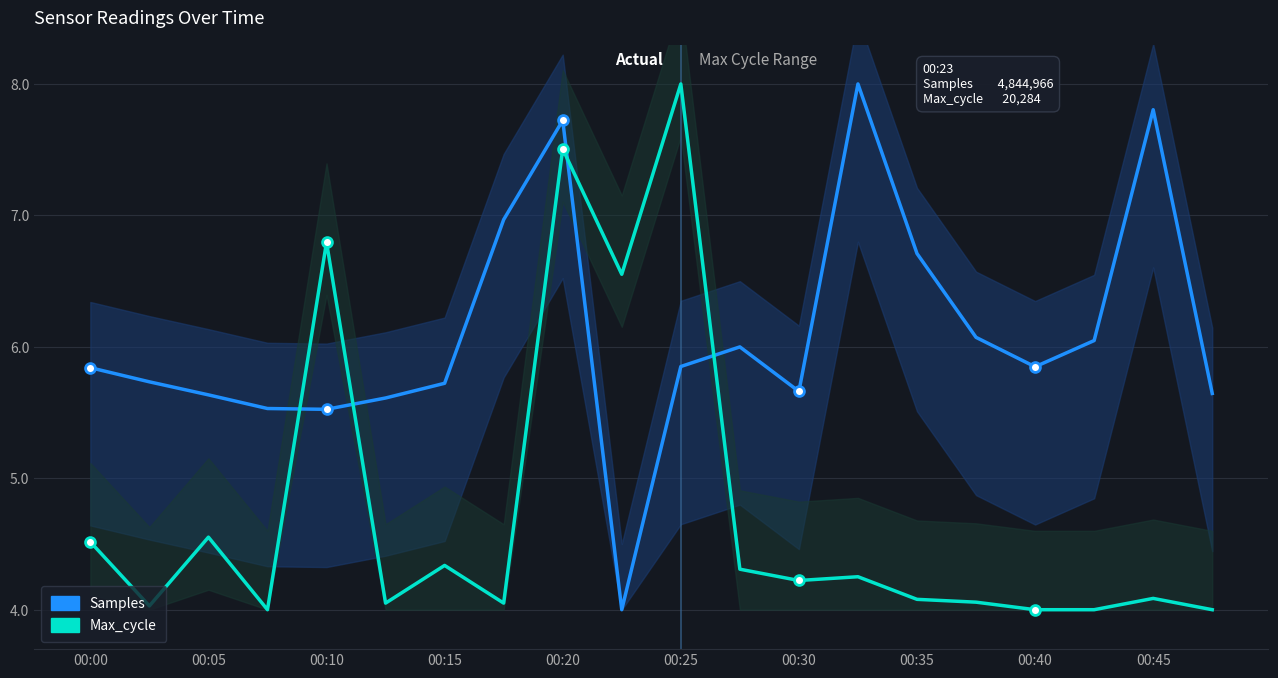

Which series has the largest total across all categories?

Samples